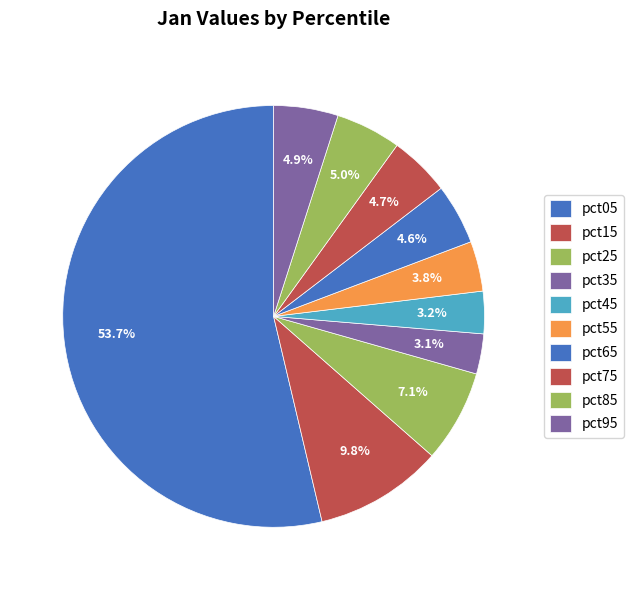

To the nearest percent, what is the combined percentage of pct35 and pct15?

13%